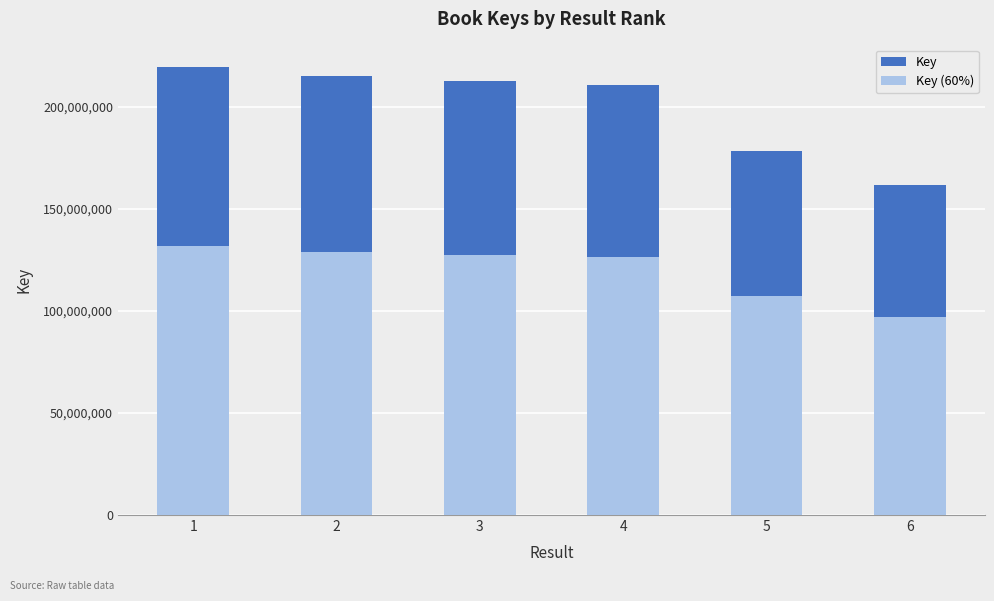

Which series changed the most between 1 and 4?

Key